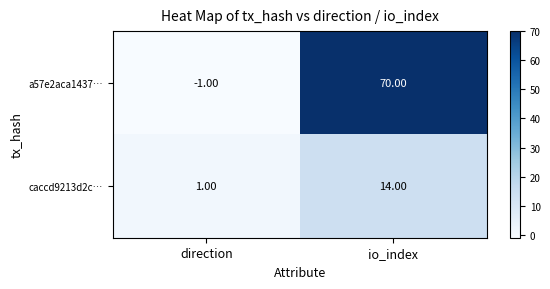

Rank the series by their maximum value, from highest to lowest.

a57e2aca1437…, caccd9213d2c…